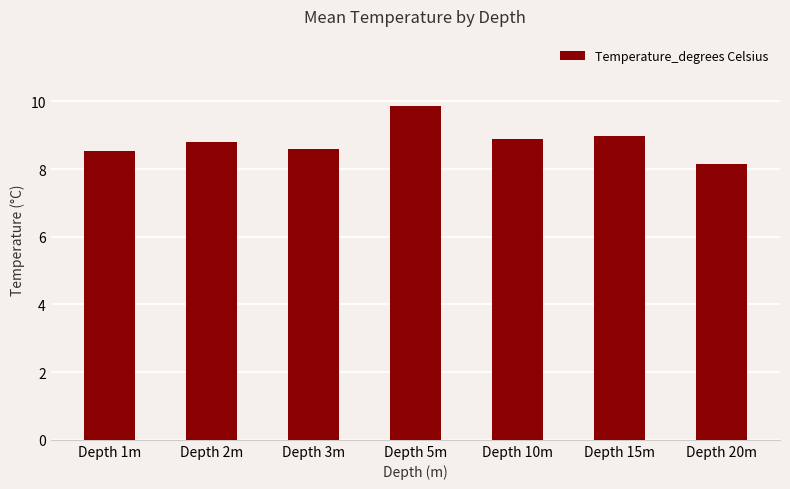

Approximately how many times larger is the value at Depth 5m compared to Depth 20m?

1.2